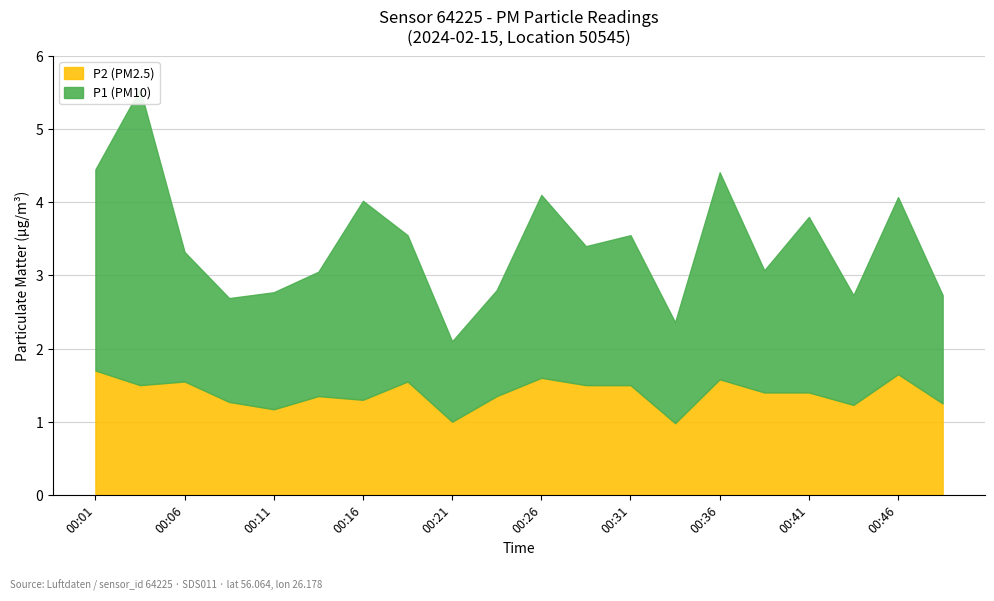

Which series has the widest spread of values?

P1